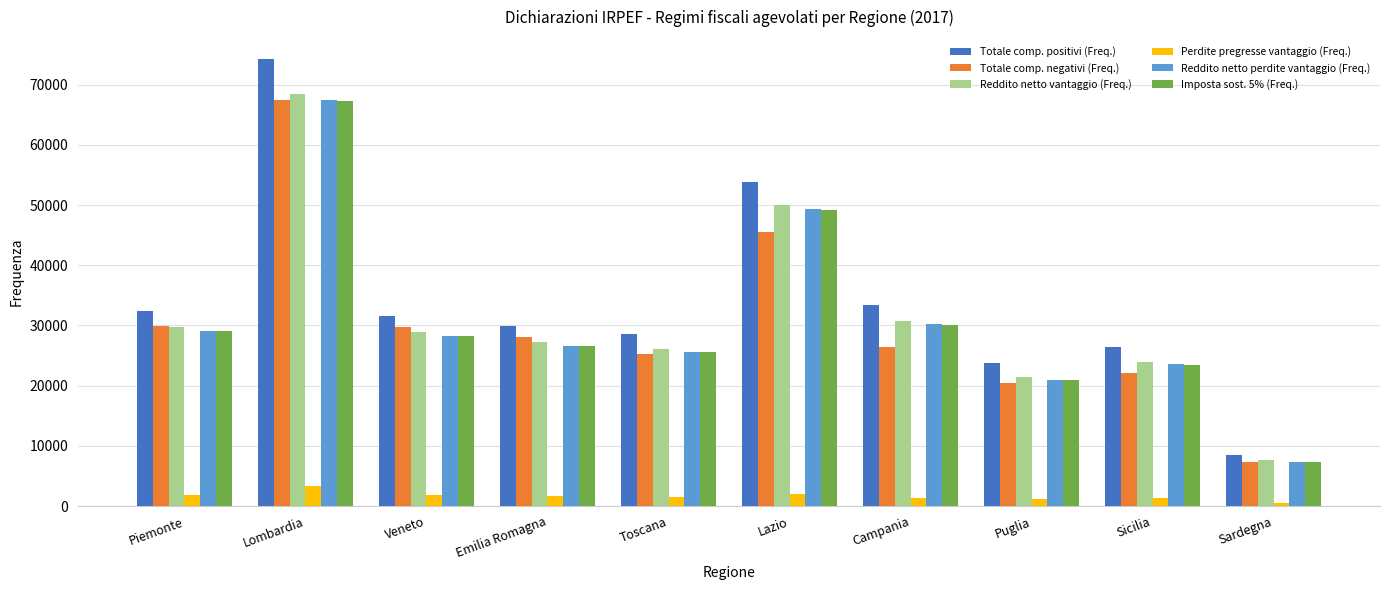

How many values in the Imposta sost. 5% (Freq.) series are below 28218?

5